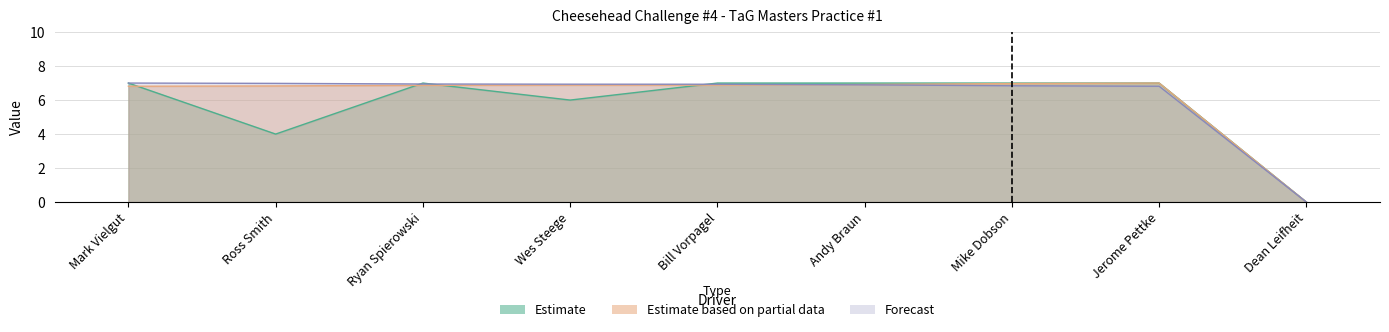

Between Wes Steege and Mike Dobson, which series saw the biggest shift?

Total Laps